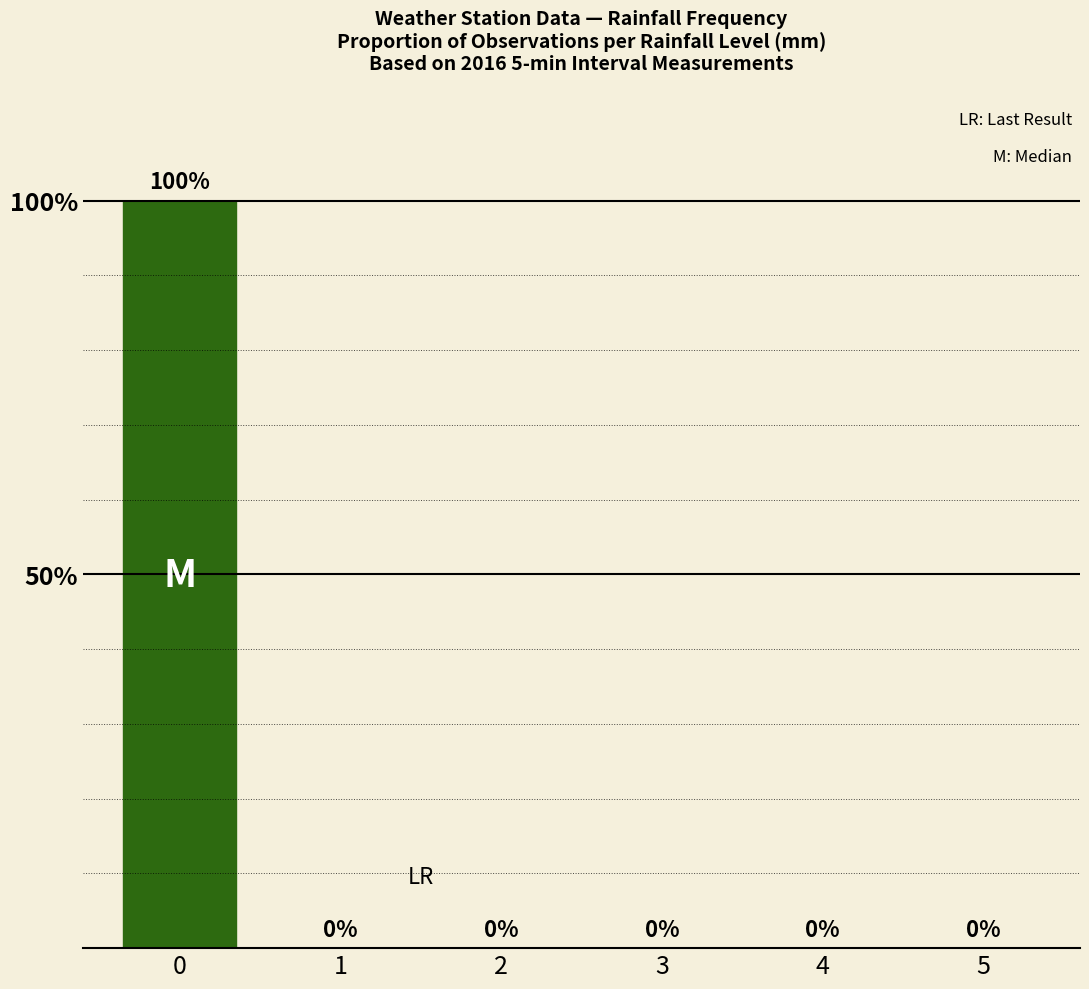

The value at 1 is -48. True or false?

False